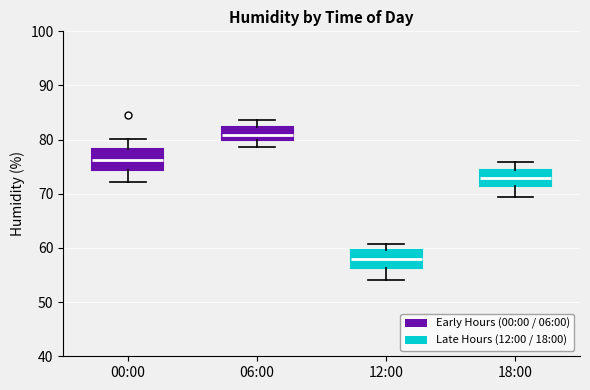

Reading left to right, transcribe this box plot: for each box, give where its median line is, the range the box spans, and where its two whiskers end, as read against the y-axis. The values are not printed on the chart, so give them approximately, as read against the axis.

00:00: median 76, box 74 to 78, whiskers 72 to 80
06:00: median 81, box 80 to 82, whiskers 79 to 84
12:00: median 58, box 56 to 60, whiskers 54 to 61
18:00: median 73, box 71 to 74, whiskers 69 to 76